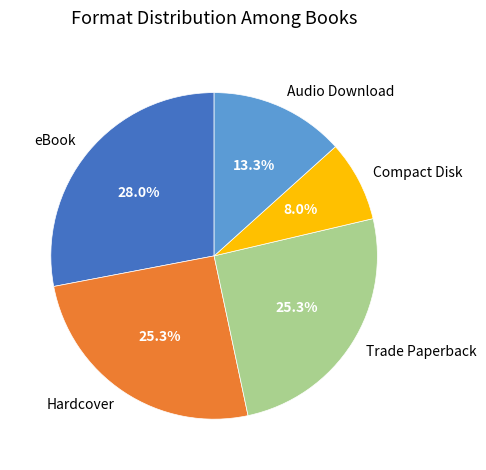

Combined, do Audio Download and Compact Disk account for over 50%?

No